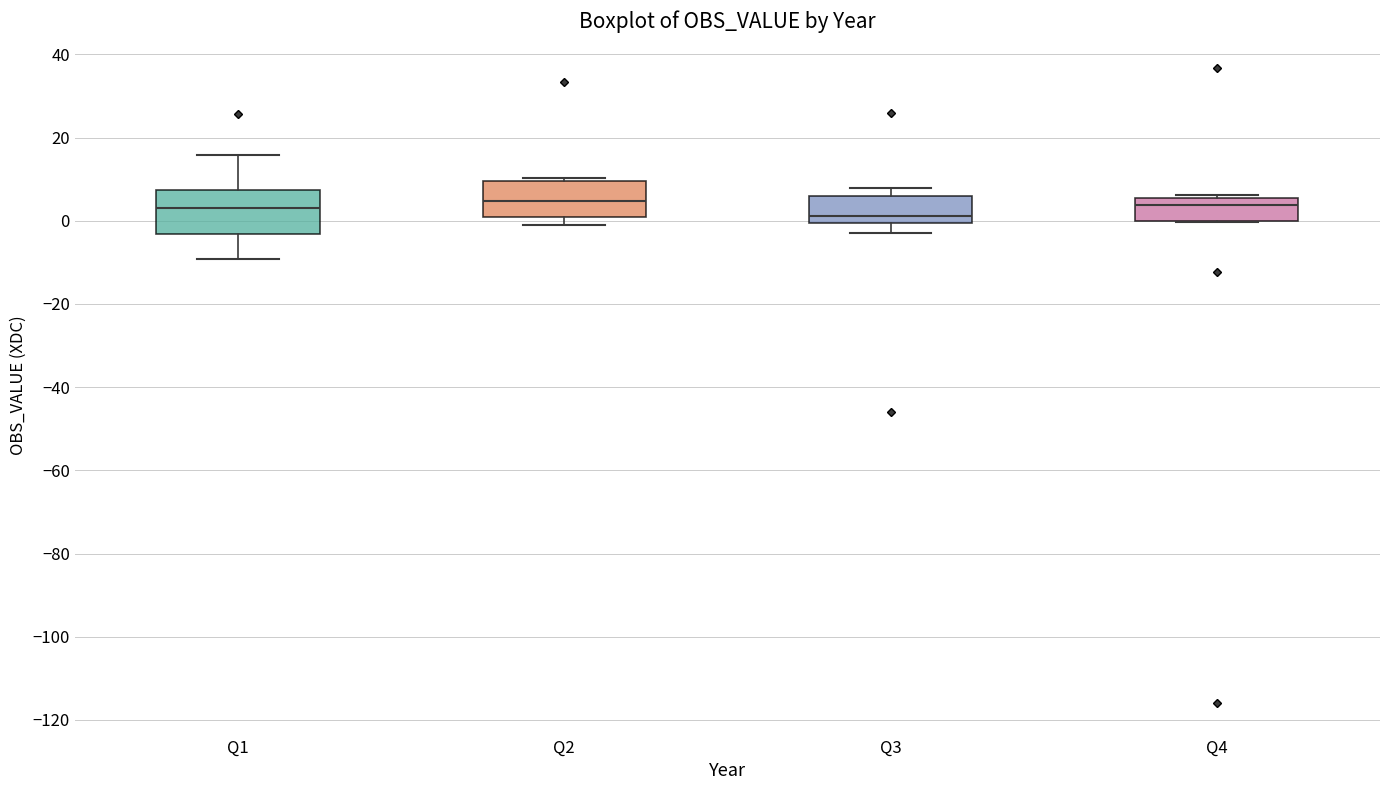

Reading left to right, read every box against the y-axis: the position of its median line, the range the box covers, and the ends of its whiskers. The values are not printed on the chart, so give them approximately, as read against the axis.

Q1: median 4, box -4 to 8, whiskers -10 to 16
Q2: median 4, box 0 to 10, whiskers 0 (just below the box's lower edge) to 10 (just above the box's upper edge)
Q3: median 2, box 0 to 6, whiskers -2 to 8
Q4: median 4, box 0 to 6, whiskers 0 to 6